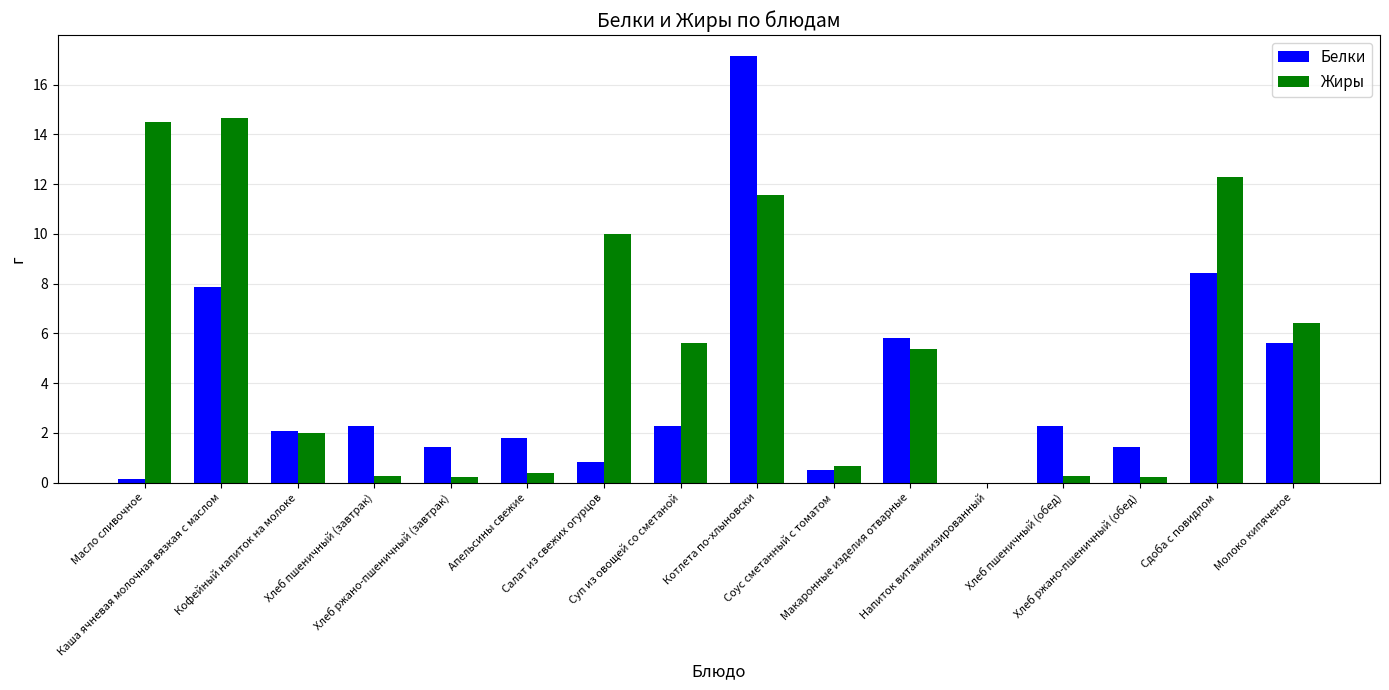

True or false: Белки has a value of 5.6 at Молоко кипяченое.

True